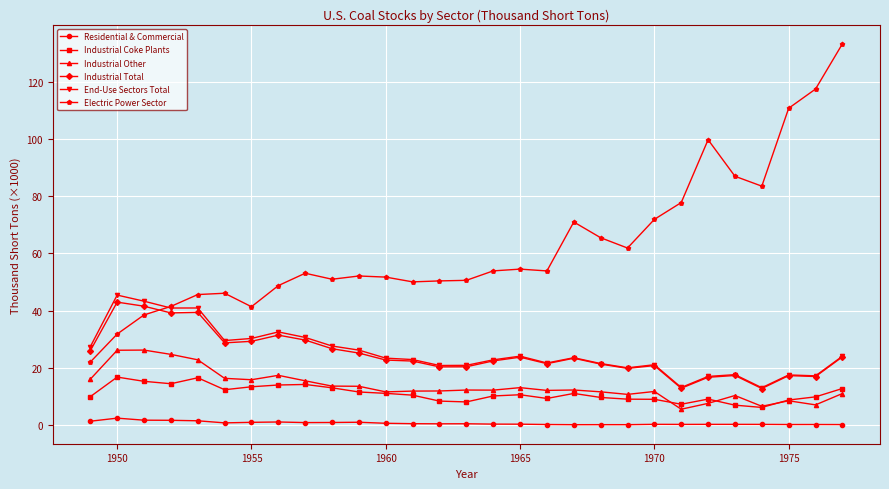

True or false: Industrial Coke Plants has more than 1 points higher than both neighbors.

True